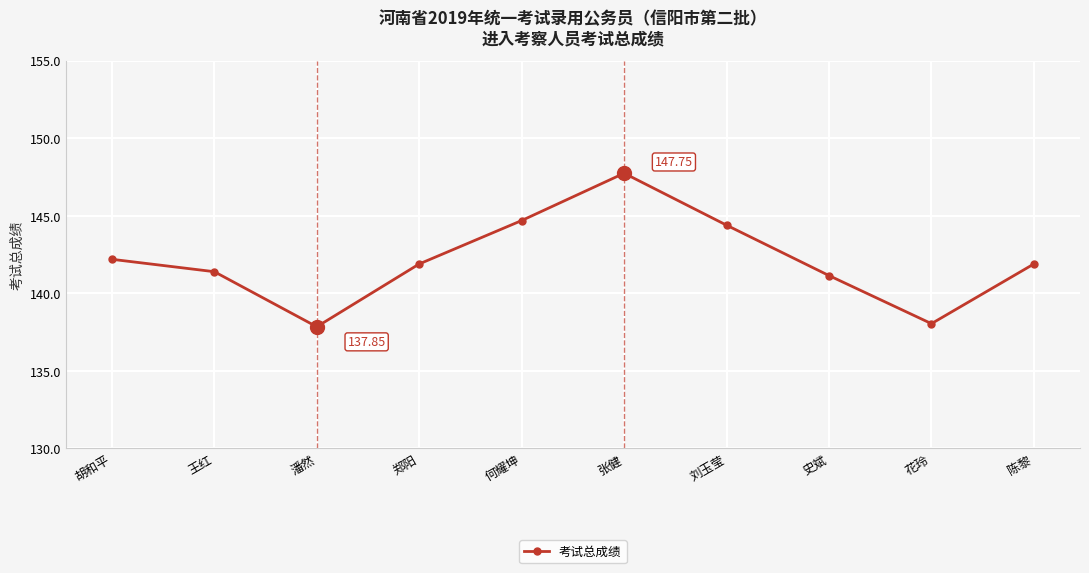

Which has a higher value, 刘玉莹 or 史斌?

刘玉莹